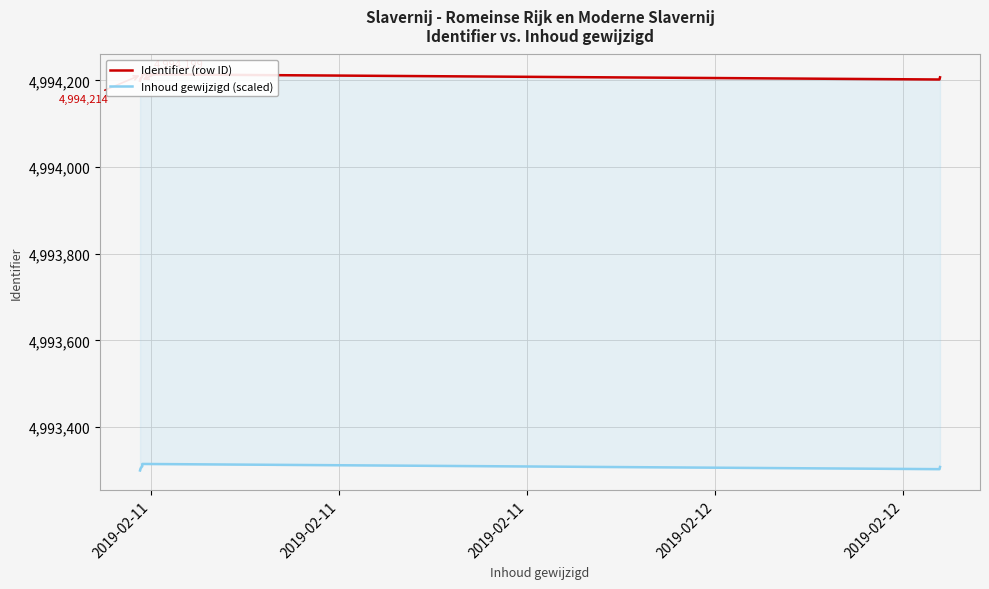

True or false: Identifier (row ID) has a value of 1143464.5 at 2019-02-12.

False